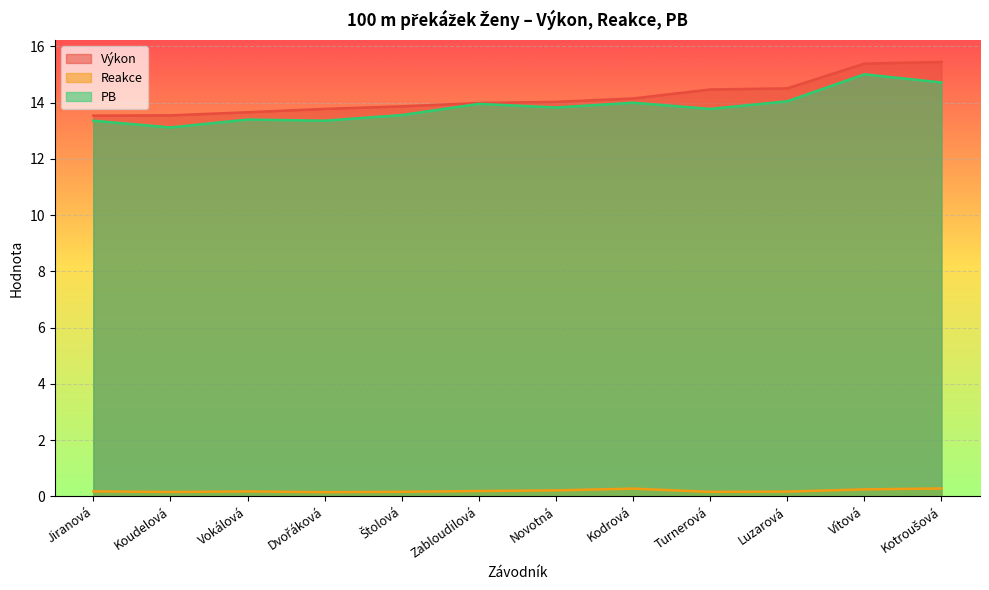

Count the number of data series in this chart.

3